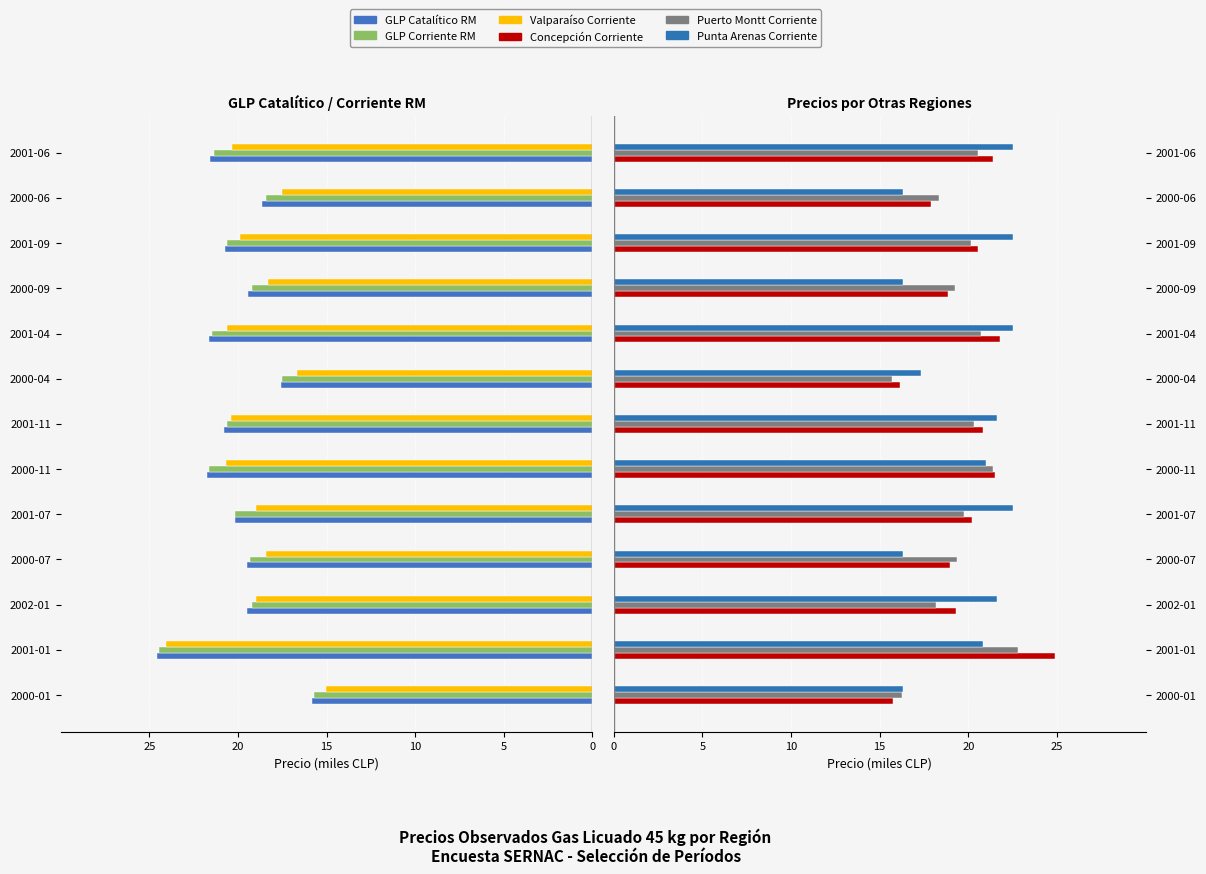

How many data points in Concepción Corriente are less than 20?

6